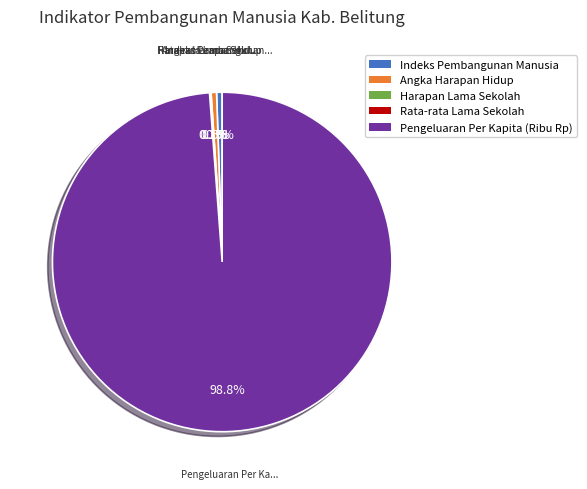

What percentage is NOT represented by Pengeluaran Per Kapita (Ribu Rp)?

1.2%